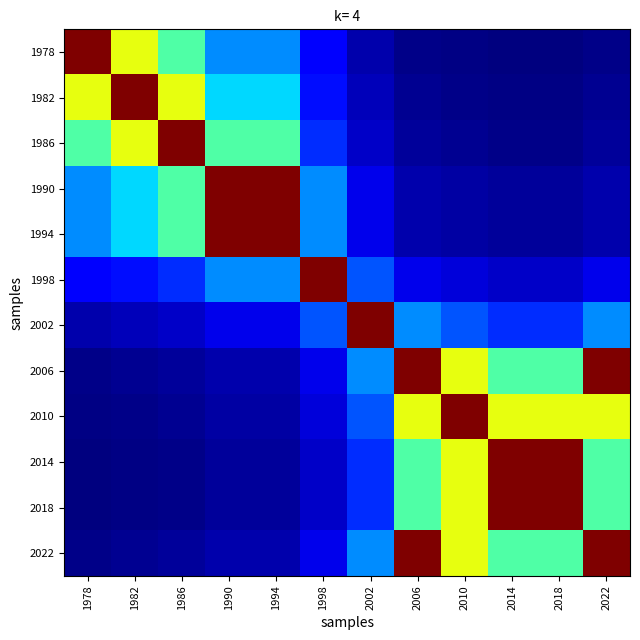

Reading left to right, what are all the values shown in this chart?

1978: 1978=1.0	1982=0.6	1986=0.4	1990=0.3	1994=0.3	1998=0.1	2002=0.0	2006=0.0	2010=0.0	2014=0.0	2018=0.0	2022=0.0
1982: 1978=0.6	1982=1.0	1986=0.6	1990=0.3	1994=0.3	1998=0.1	2002=0.1	2006=0.0	2010=0.0	2014=0.0	2018=0.0	2022=0.0
1986: 1978=0.4	1982=0.6	1986=1.0	1990=0.4	1994=0.4	1998=0.2	2002=0.1	2006=0.0	2010=0.0	2014=0.0	2018=0.0	2022=0.0
1990: 1978=0.3	1982=0.3	1986=0.4	1990=1.0	1994=1.0	1998=0.3	2002=0.1	2006=0.0	2010=0.0	2014=0.0	2018=0.0	2022=0.0
1994: 1978=0.3	1982=0.3	1986=0.4	1990=1.0	1994=1.0	1998=0.3	2002=0.1	2006=0.0	2010=0.0	2014=0.0	2018=0.0	2022=0.0
1998: 1978=0.1	1982=0.1	1986=0.2	1990=0.3	1994=0.3	1998=1.0	2002=0.2	2006=0.1	2010=0.1	2014=0.1	2018=0.1	2022=0.1
2002: 1978=0.0	1982=0.1	1986=0.1	1990=0.1	1994=0.1	1998=0.2	2002=1.0	2006=0.3	2010=0.2	2014=0.2	2018=0.2	2022=0.3
2006: 1978=0.0	1982=0.0	1986=0.0	1990=0.0	1994=0.0	1998=0.1	2002=0.3	2006=1.0	2010=0.6	2014=0.4	2018=0.4	2022=1.0
2010: 1978=0.0	1982=0.0	1986=0.0	1990=0.0	1994=0.0	1998=0.1	2002=0.2	2006=0.6	2010=1.0	2014=0.6	2018=0.6	2022=0.6
2014: 1978=0.0	1982=0.0	1986=0.0	1990=0.0	1994=0.0	1998=0.1	2002=0.2	2006=0.4	2010=0.6	2014=1.0	2018=1.0	2022=0.4
2018: 1978=0.0	1982=0.0	1986=0.0	1990=0.0	1994=0.0	1998=0.1	2002=0.2	2006=0.4	2010=0.6	2014=1.0	2018=1.0	2022=0.4
2022: 1978=0.0	1982=0.0	1986=0.0	1990=0.0	1994=0.0	1998=0.1	2002=0.3	2006=1.0	2010=0.6	2014=0.4	2018=0.4	2022=1.0